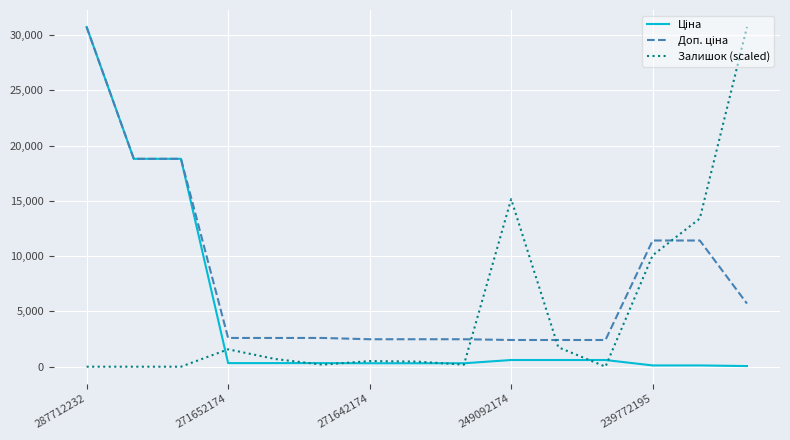

Does the chart display data point markers on the line(s)?

No